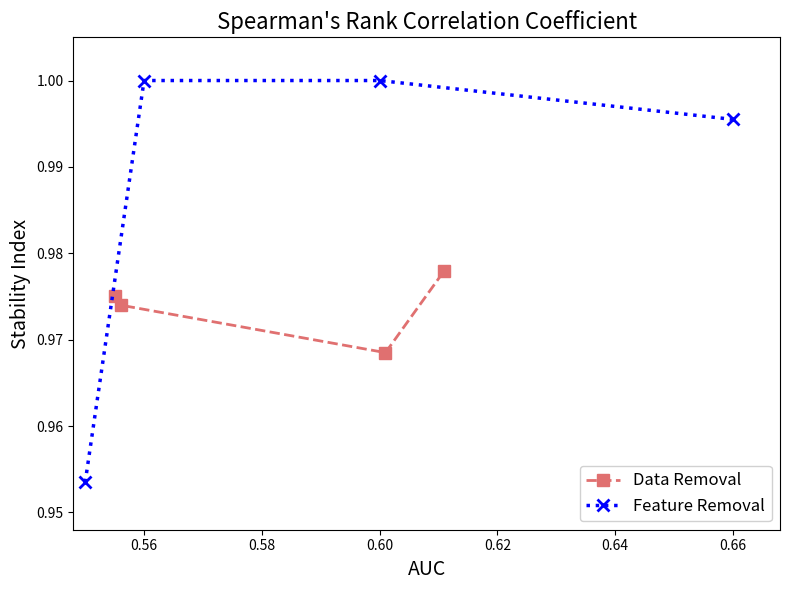

True or false: Data Removal has more than 2 points higher than both neighbors.

False